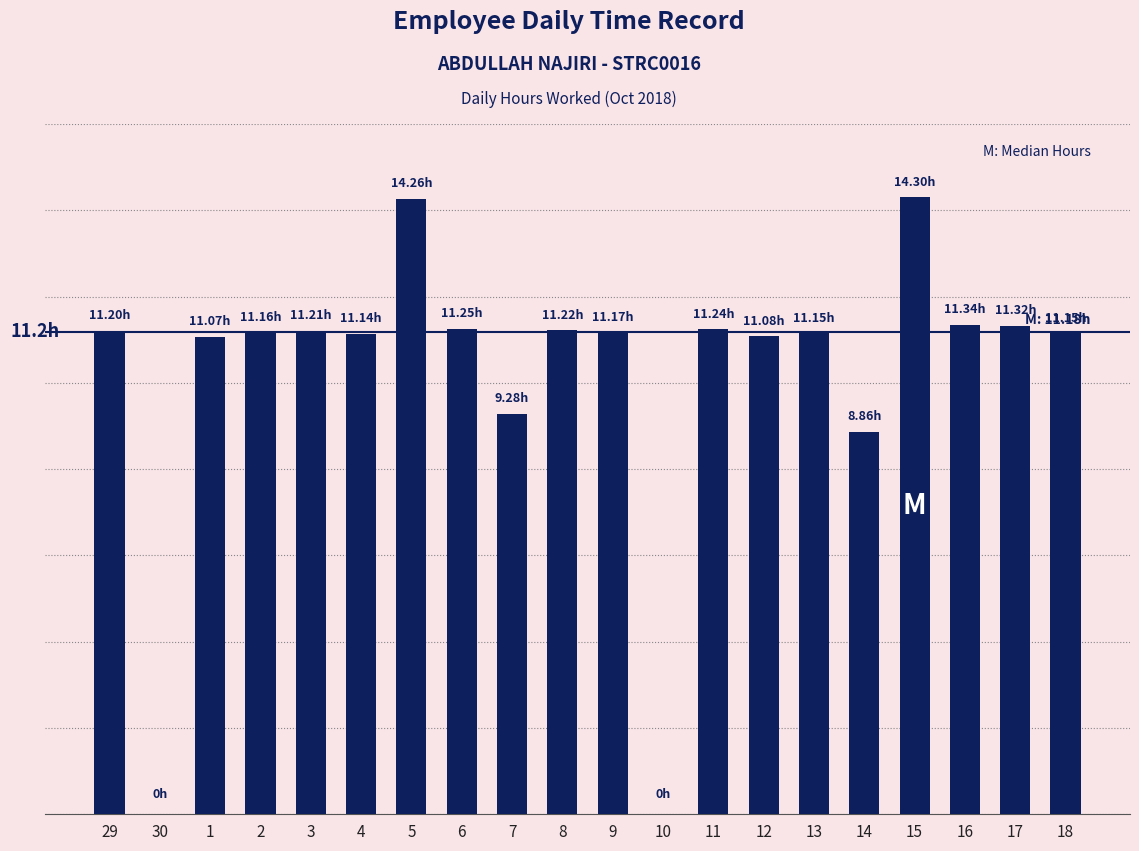

How many bars are there in total?

20